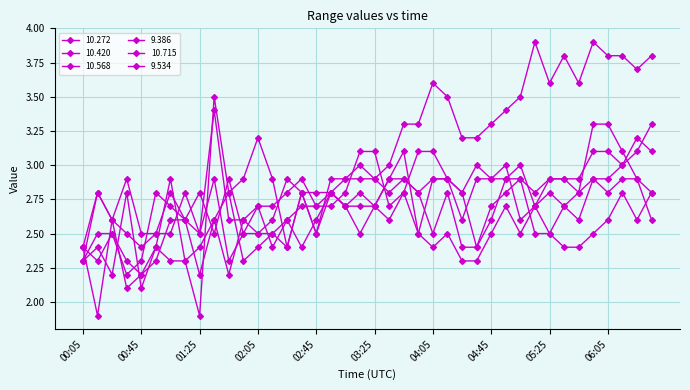

Which series has the widest spread of values?

9.386